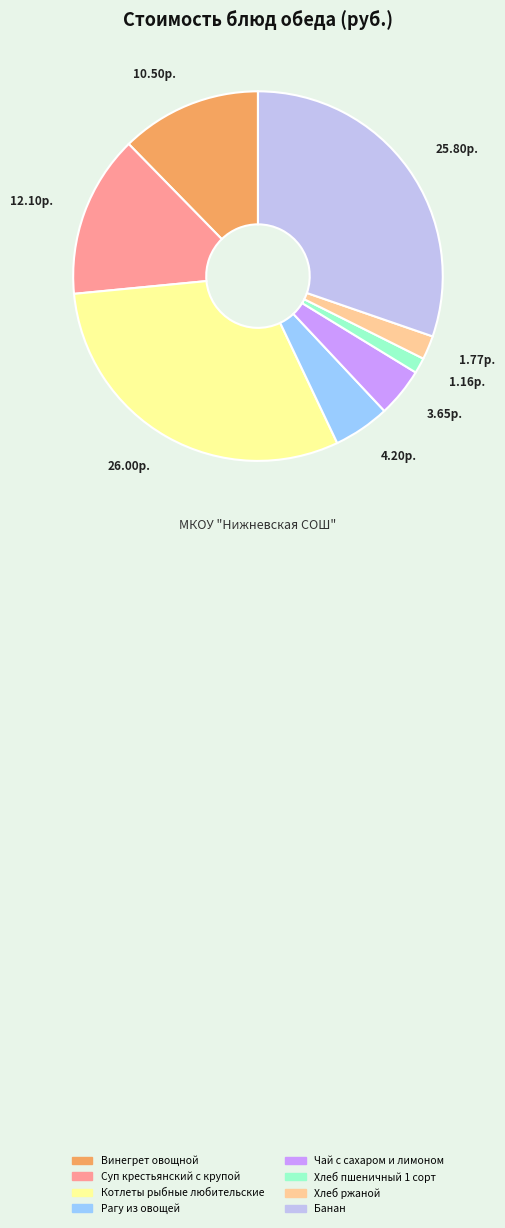

How many slices are in this pie chart?

8